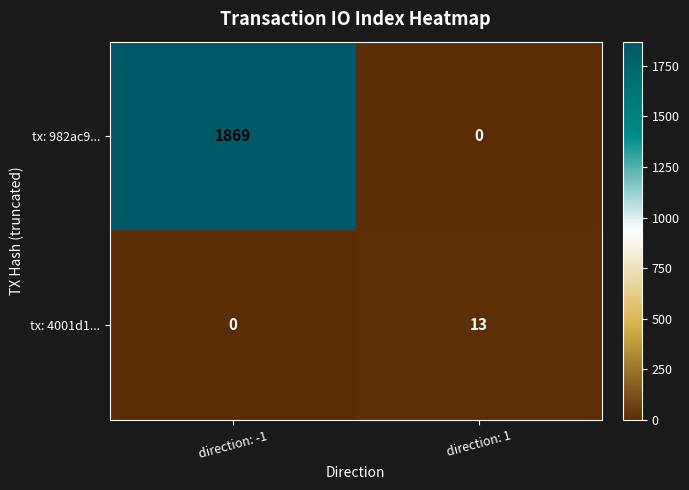

True or false: tx: 4001d1... has a value of 6 at direction: 1.

False